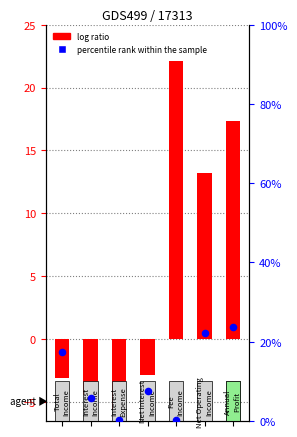

Which series reaches the minimum Y coordinate?

log ratio